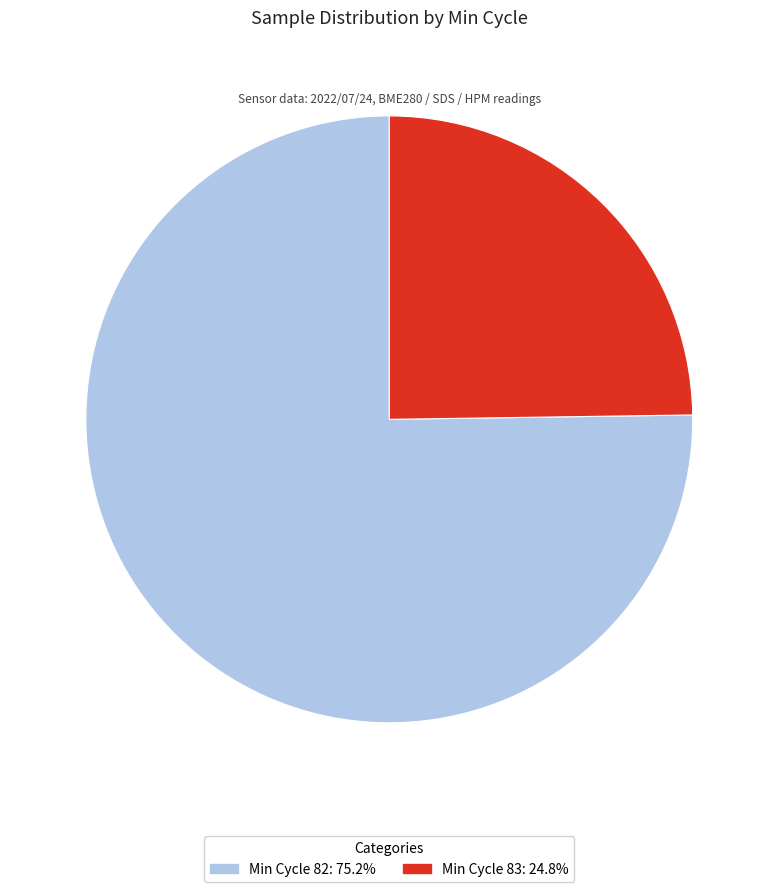

Is there a majority slice in this chart?

Yes